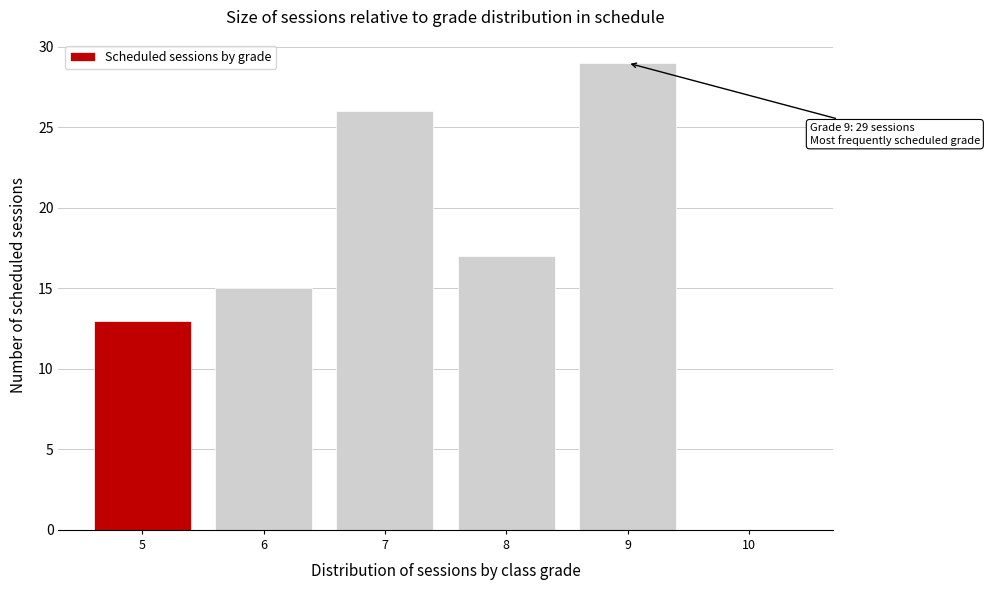

Which range on the x-axis has the tallest bar?

8.5 to 9.5